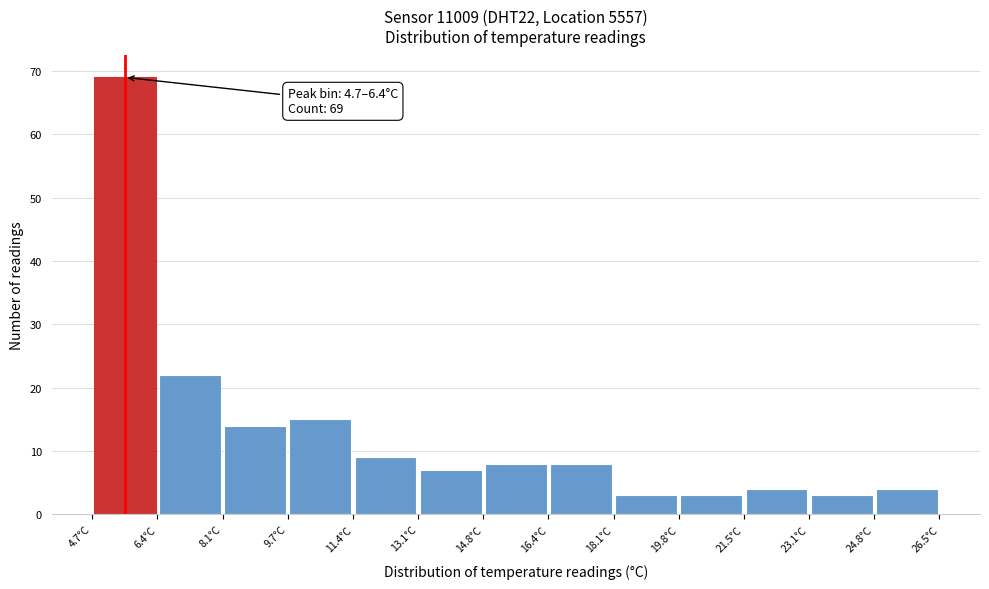

Which range on the x-axis has the tallest bar?

4.8 to 6.4